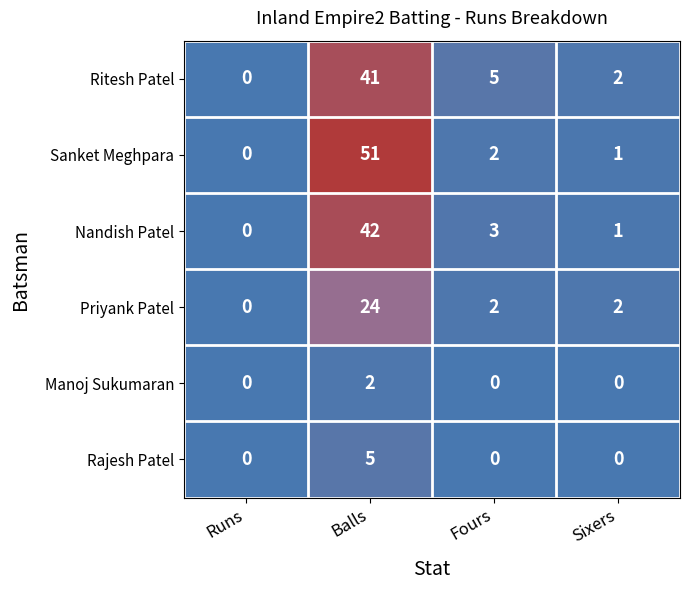

At which label is Nandish Patel closest to 21?

Fours